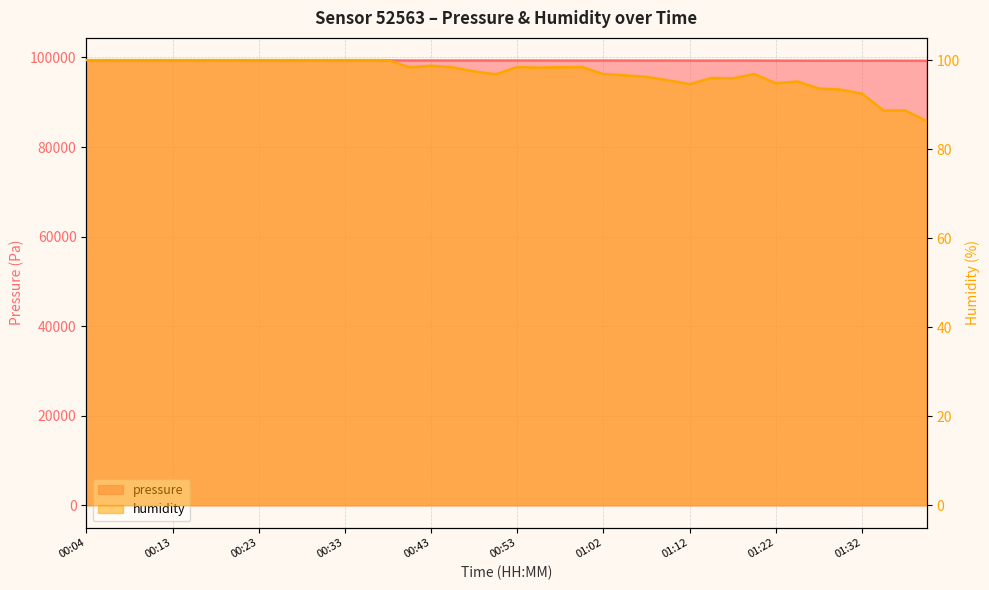

Is it true that pressure equals 99338.3 at 00:28?

True